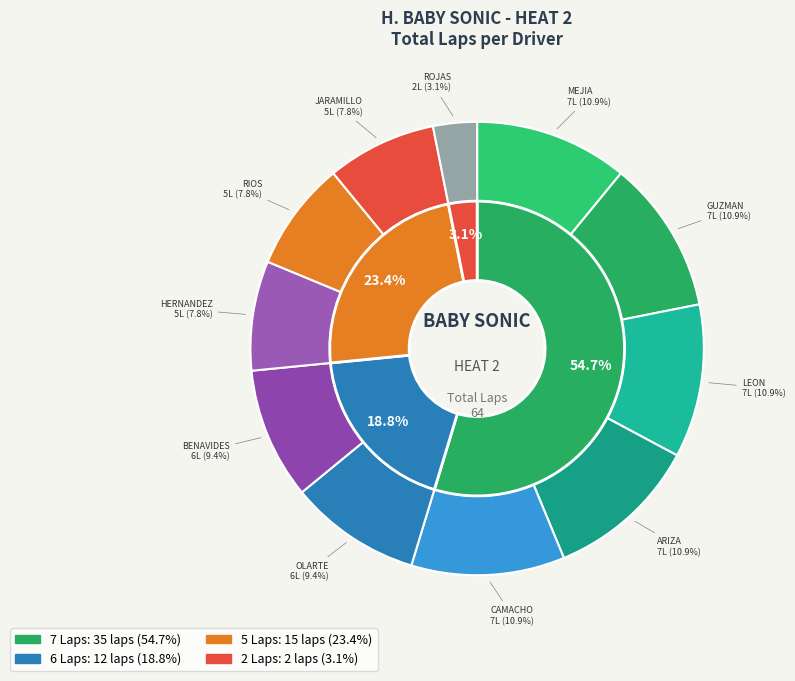

How many slices are in this pie chart?

11